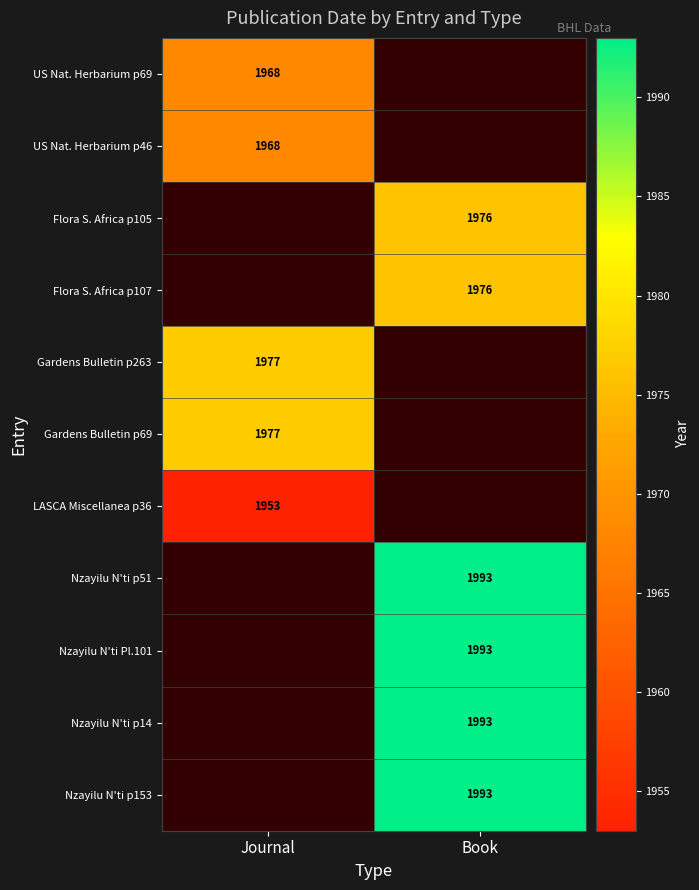

Is the value of Nzayilu N'ti Pl.101 at Book greater than the value of Flora S. Africa p105 at Book?

Yes